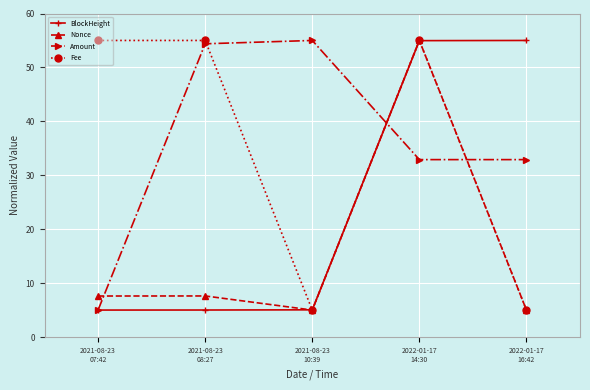

At how many categories does at least one series exceed 7?

5